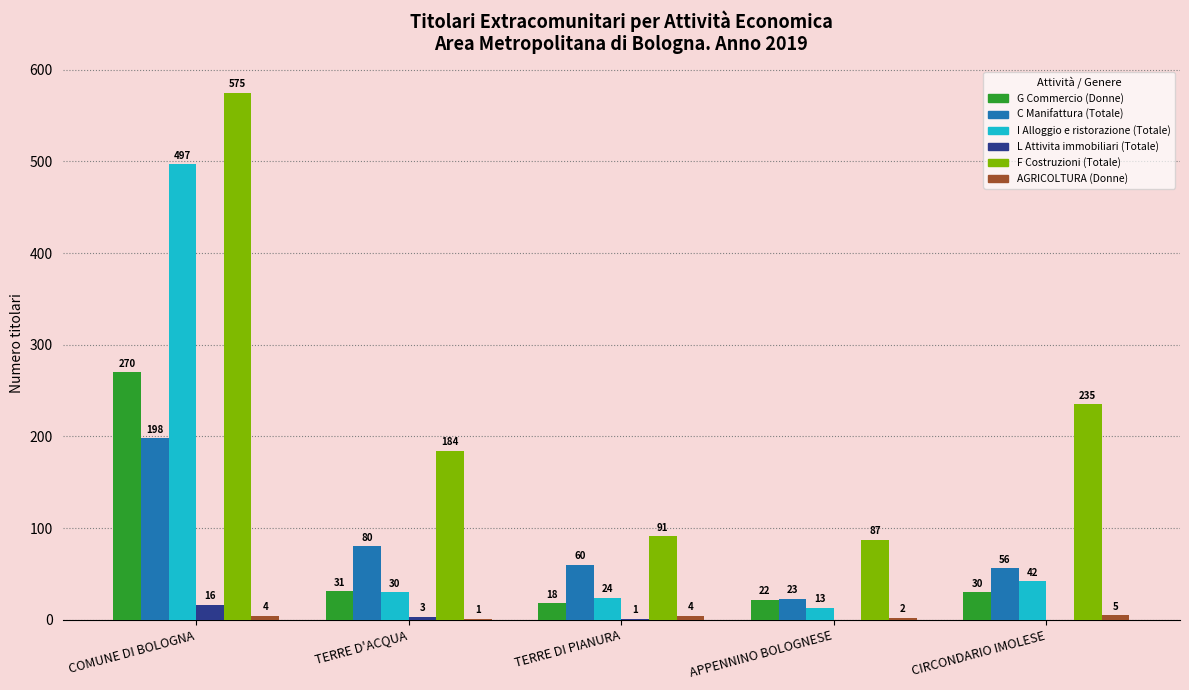

At which label is G Commercio (Donne) closest to 144?

TERRE D'ACQUA